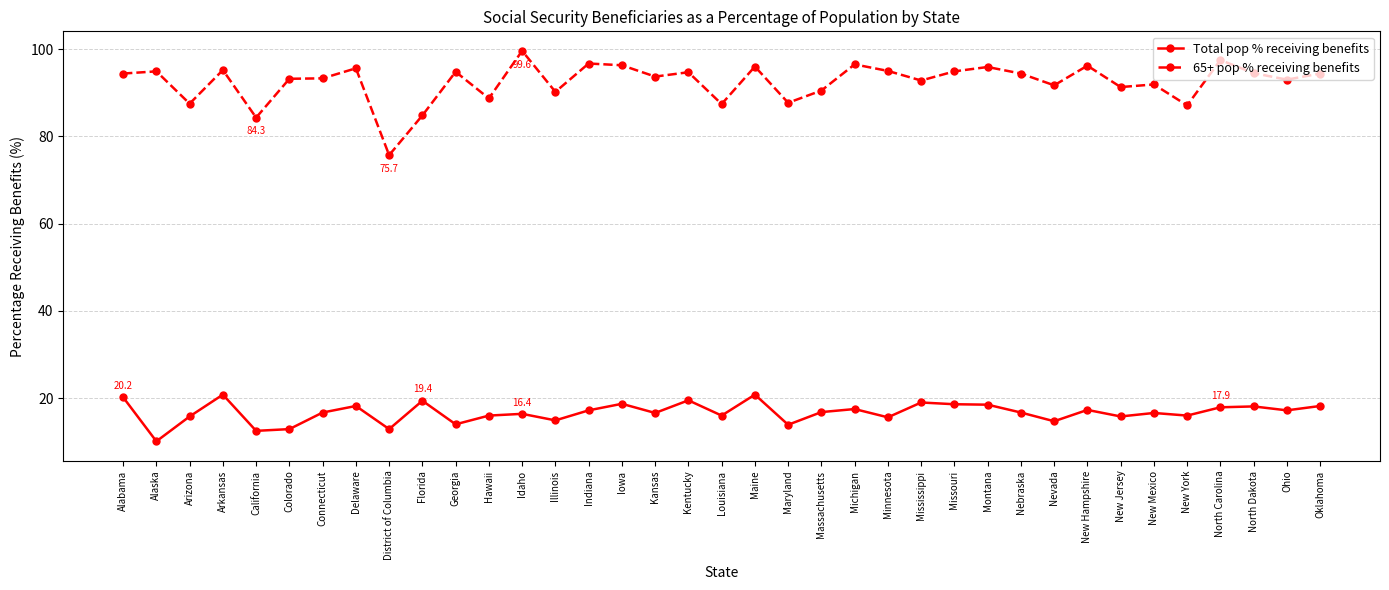

At how many categories does at least one series exceed 42?

37